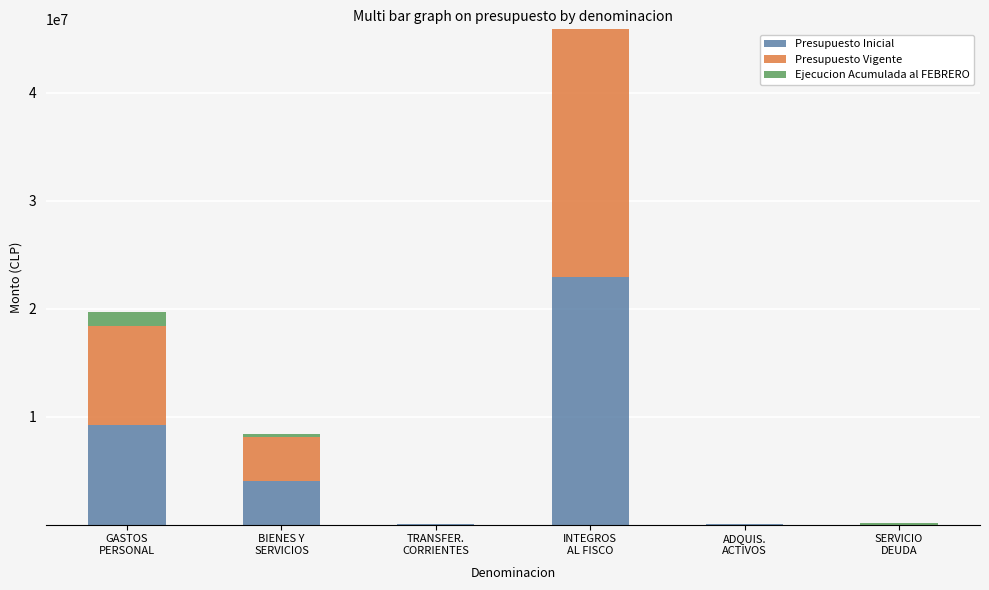

What are all the series names shown in the legend?

Presupuesto Inicial, Presupuesto Vigente, Ejecucion Acumulada al FEBRERO